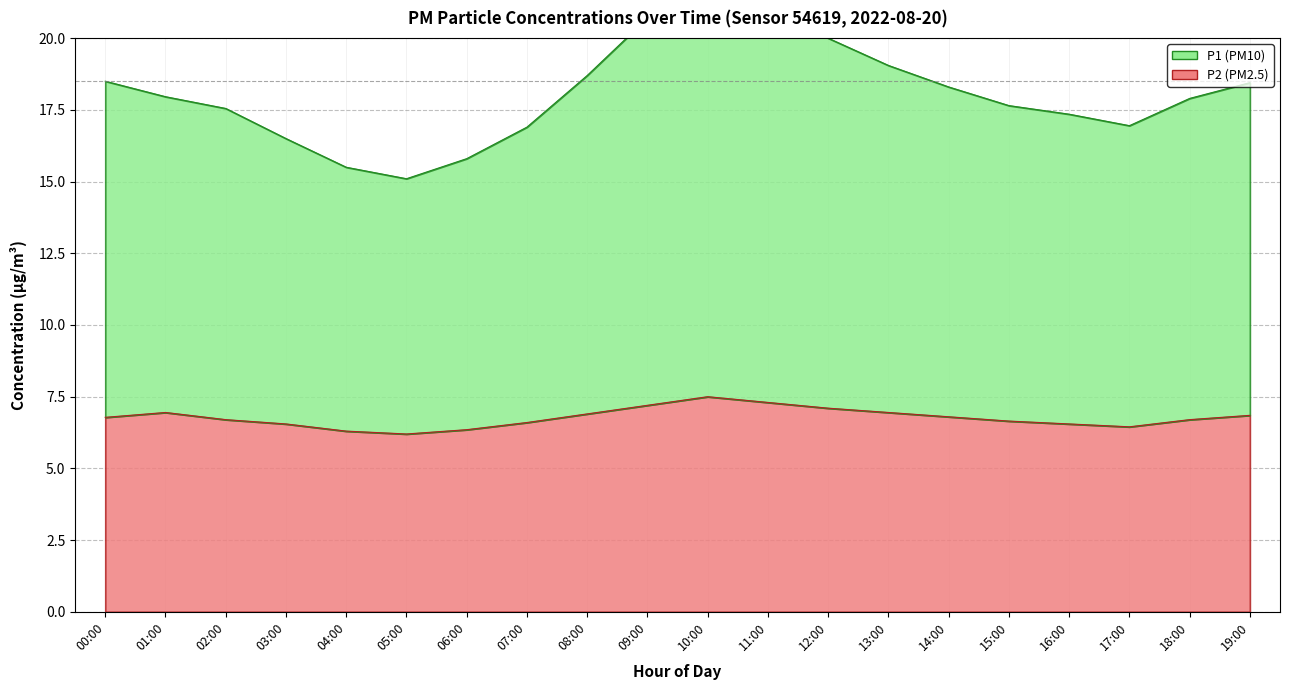

At 09:00, list the series in order from smallest to largest.

P2, P1